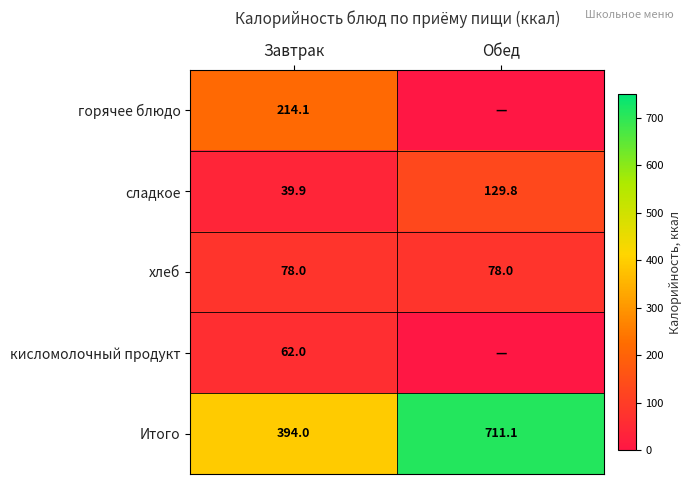

What is the spread (max minus min) of values at Завтрак?

354.1